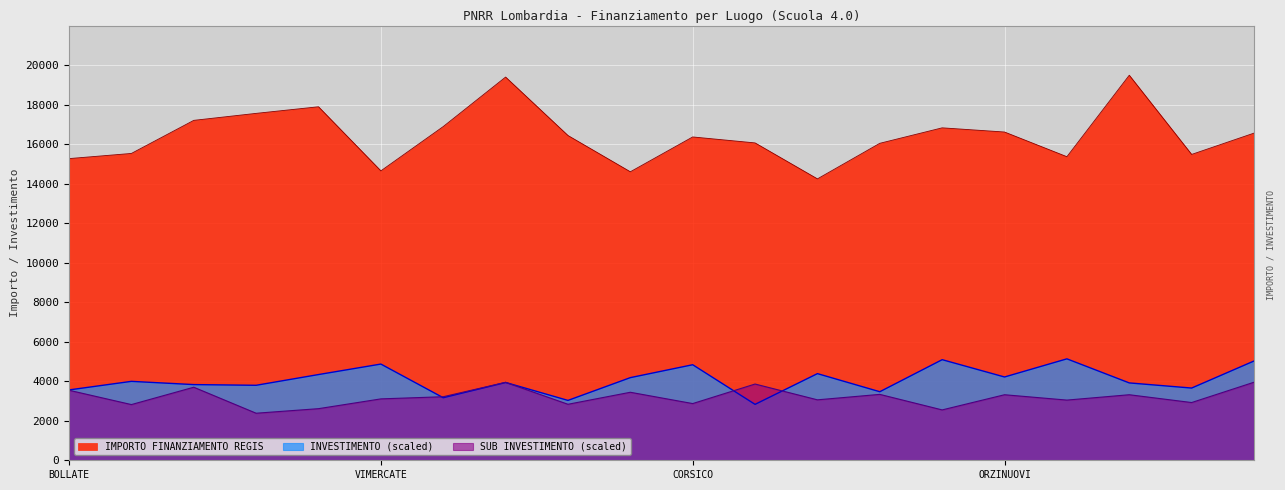

What is the total value across all series at VIMERCATE?

22622